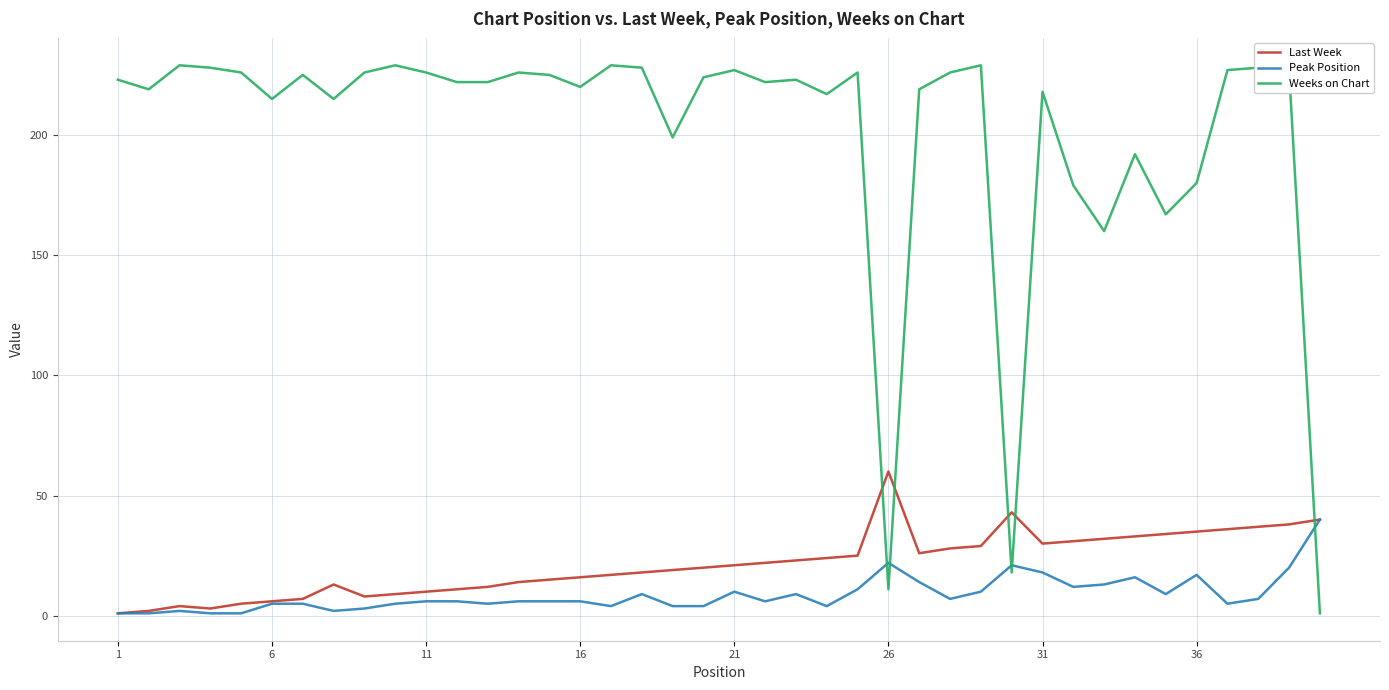

In Weeks on Chart, how many points are higher than both neighbors (excluding endpoints)?

12